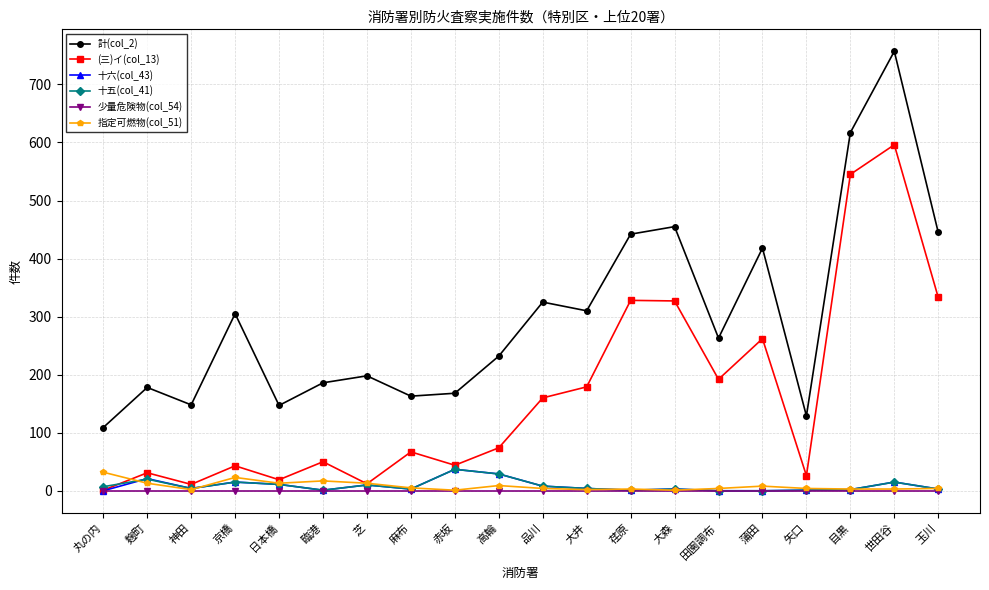

What is the label of the 6th point from the left?

臨港